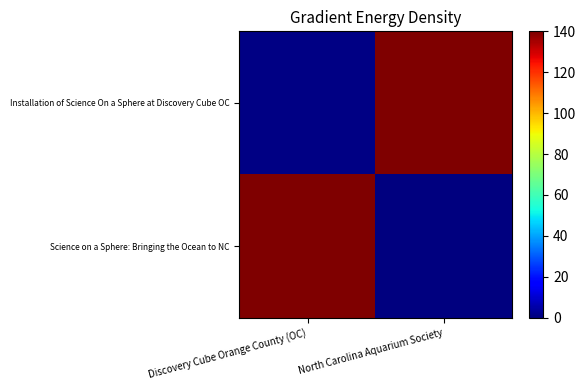

Count the number of data series in this chart.

2